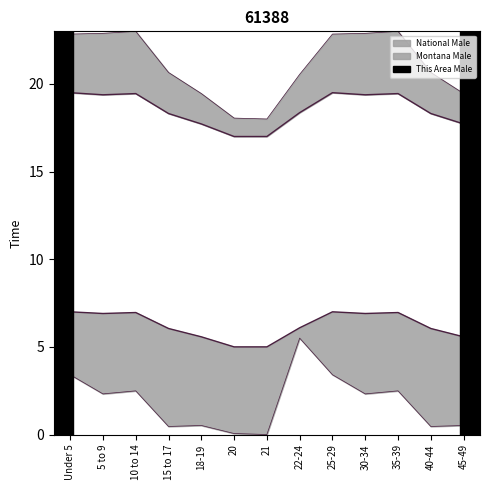

Reading left to right, what are all the values shown in this chart?

This Area Male: Under 5=3.4	5 to 9=2.3	10 to 14=2.5	15 to 17=0.5	18-19=0.5	20=0.1	21=0.0	22-24=5.5	25-29=3.4	30-34=2.3	35-39=2.5	40-44=0.5	45-49=0.5
Montana Male: Under 5=19.5	5 to 9=19.4	10 to 14=19.4	15 to 17=18.3	18-19=17.7	20=17.0	21=17.0	22-24=18.4	25-29=19.5	30-34=19.4	35-39=19.4	40-44=18.3	45-49=17.7
National Male: Under 5=22.8	5 to 9=22.9	10 to 14=23.0	15 to 17=20.7	18-19=19.5	20=18.1	21=18.0	22-24=20.5	25-29=22.8	30-34=22.9	35-39=23.0	40-44=20.7	45-49=19.5